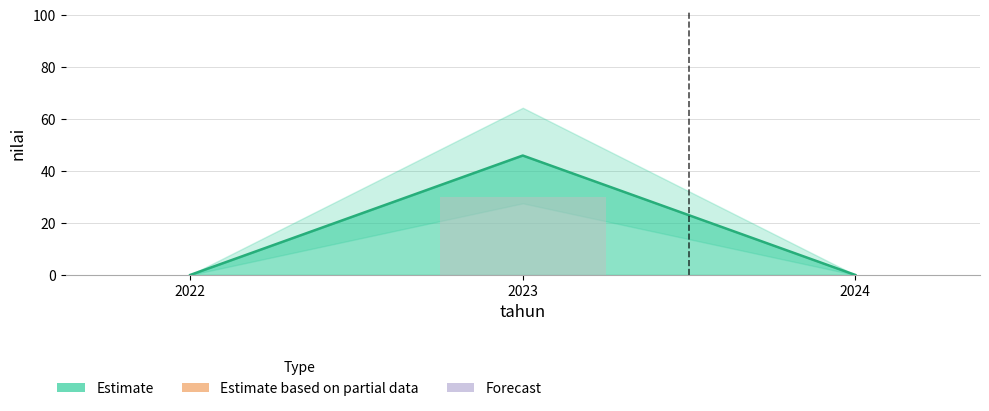

List the labels in order of value, largest first.

2023, 2022, 2024